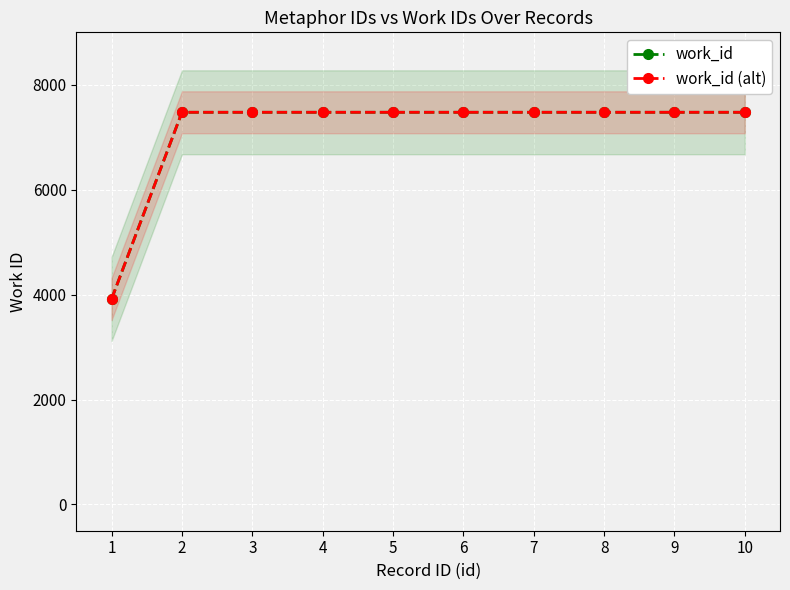

Which series has the widest spread of values?

work_id